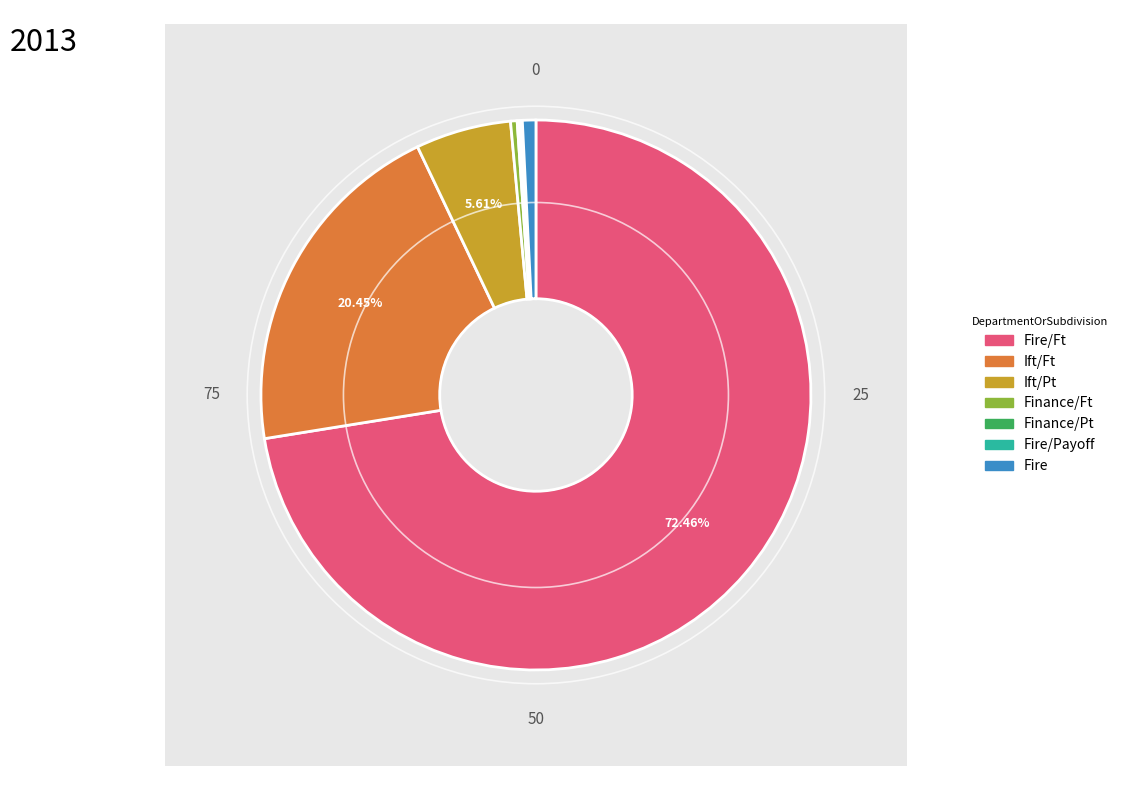

What percentage do Ift/Ft and Finance/Pt together represent?

20.6%